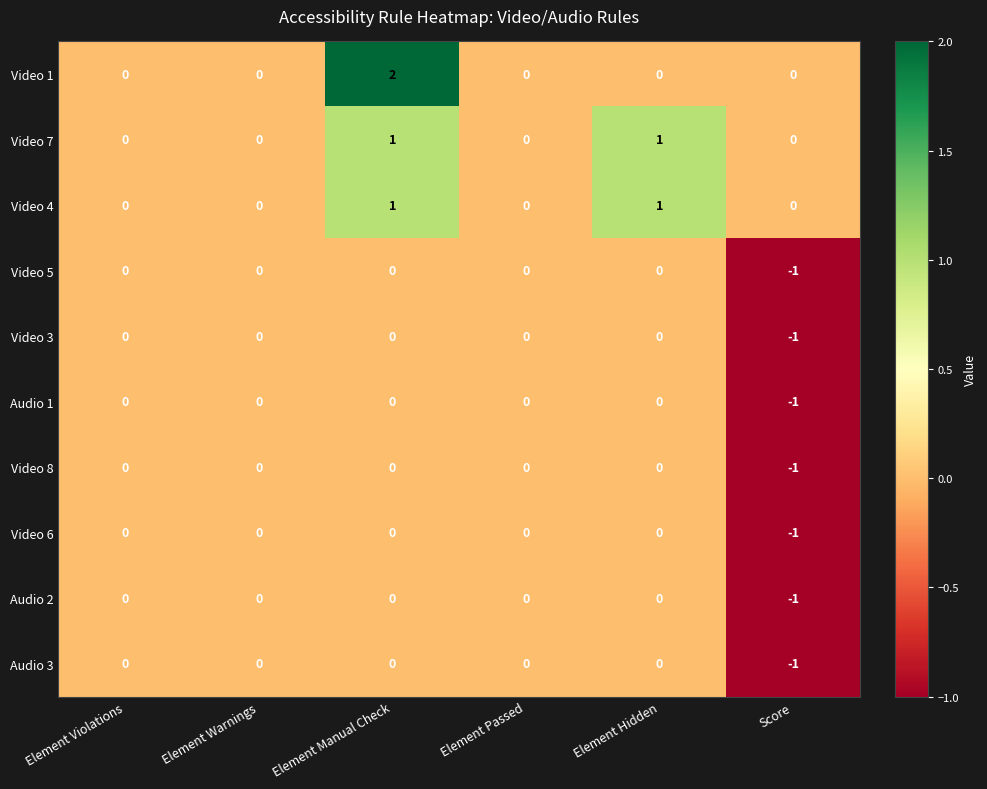

Is the value of Audio 1 at Score greater than the value of Video 5 at Element Hidden?

No